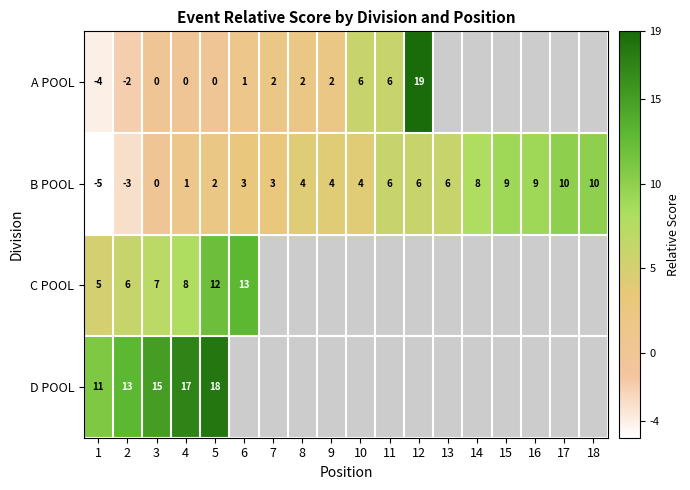

Which category has the highest value across all series?

12